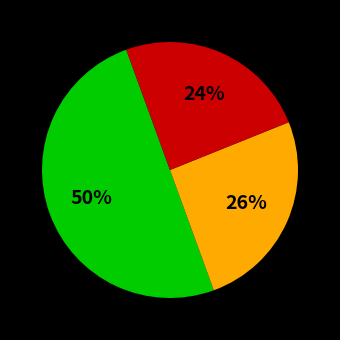

To the nearest percent, what is the difference between the largest and smallest slice percentages?

26%